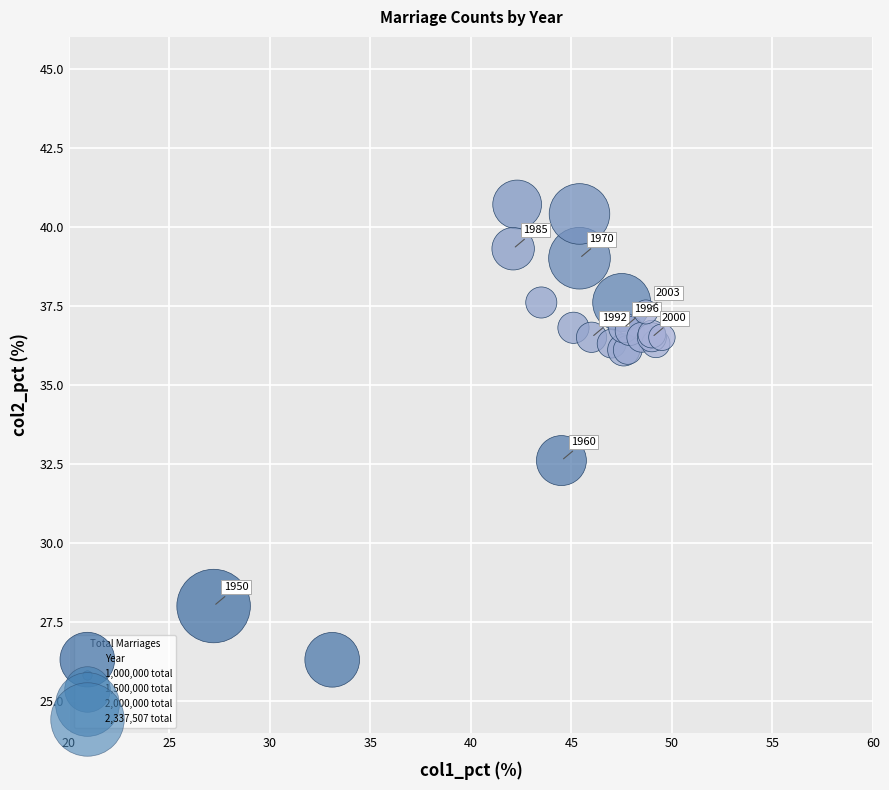

What Y value in the scatter plot is closest to 33?

32.6